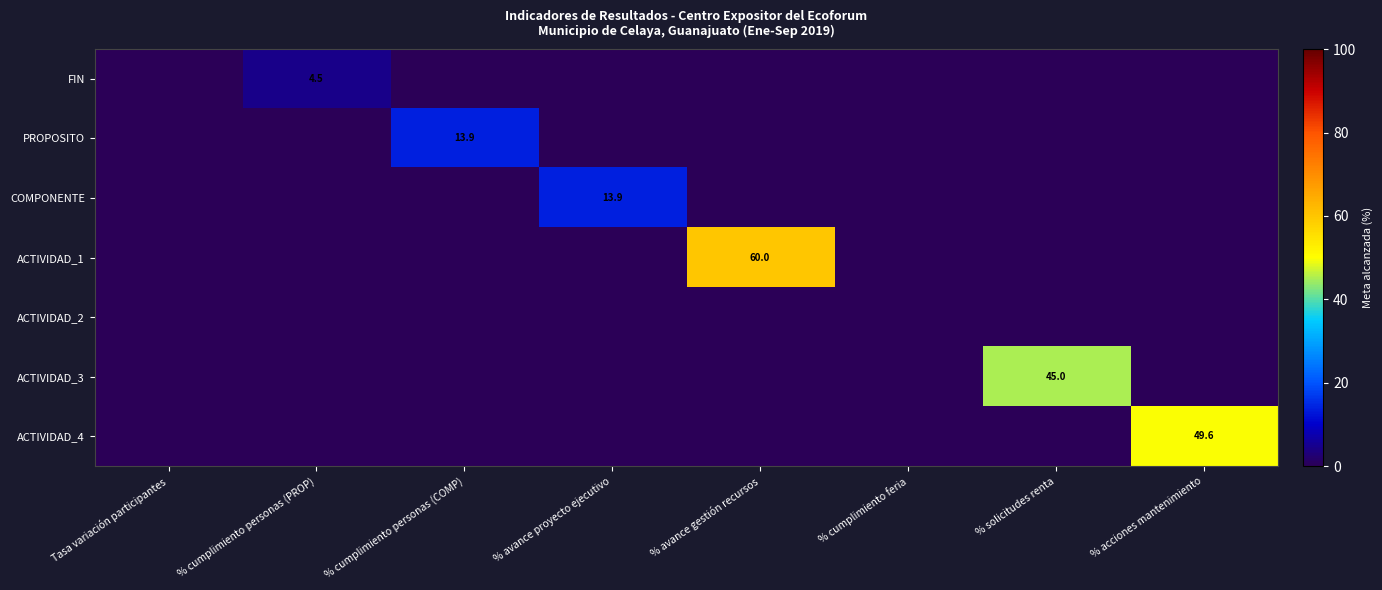

The FIN series shows 4.5 at % cumplimiento personas (PROP). True or false?

True